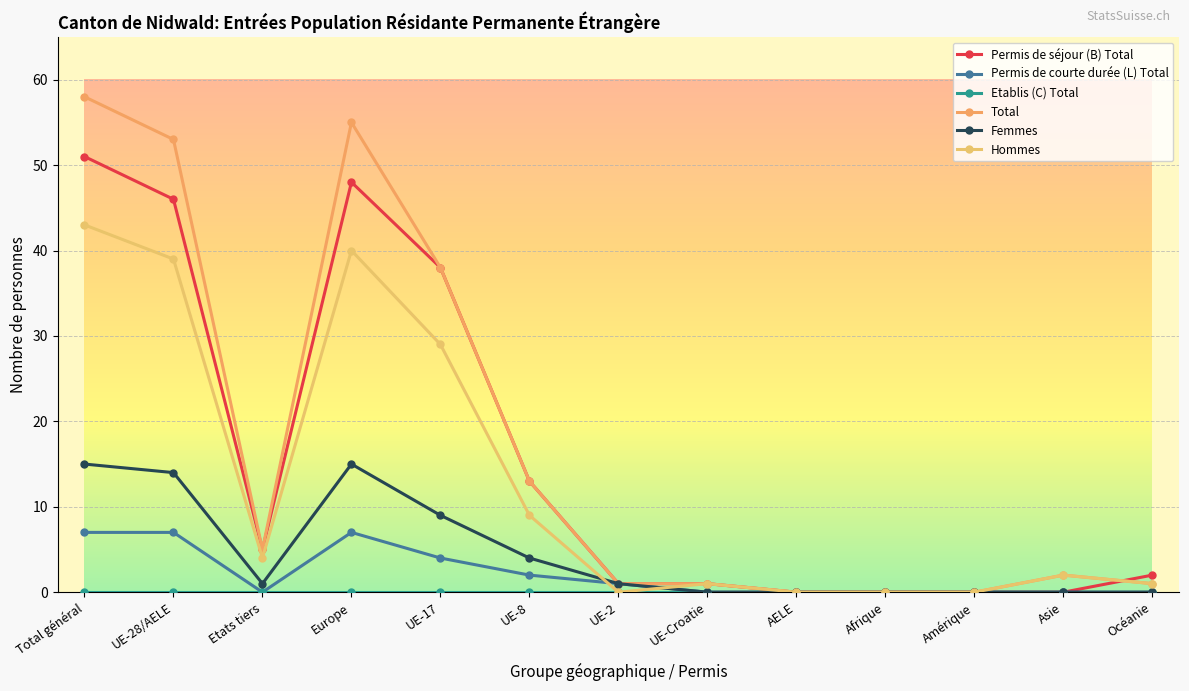

What is the difference between the maximum and minimum values in the Permis de courte durée (L) Total series?

7